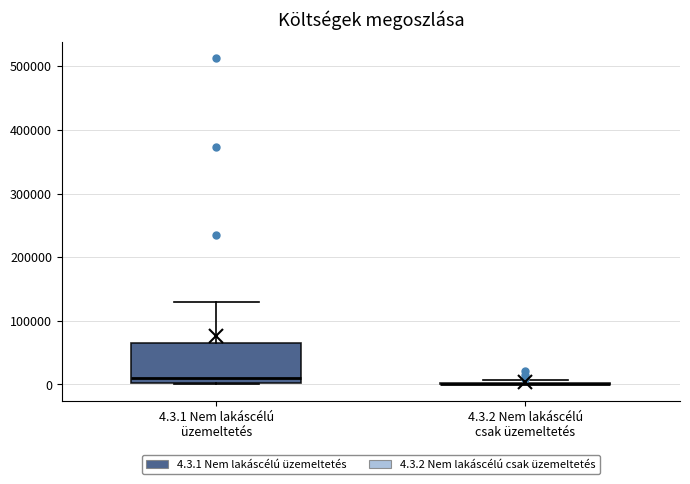

Comparing the boxes themselves (not the whiskers), which one is the tallest?

4.3.1 Nem lakáscélú üzemeltetés